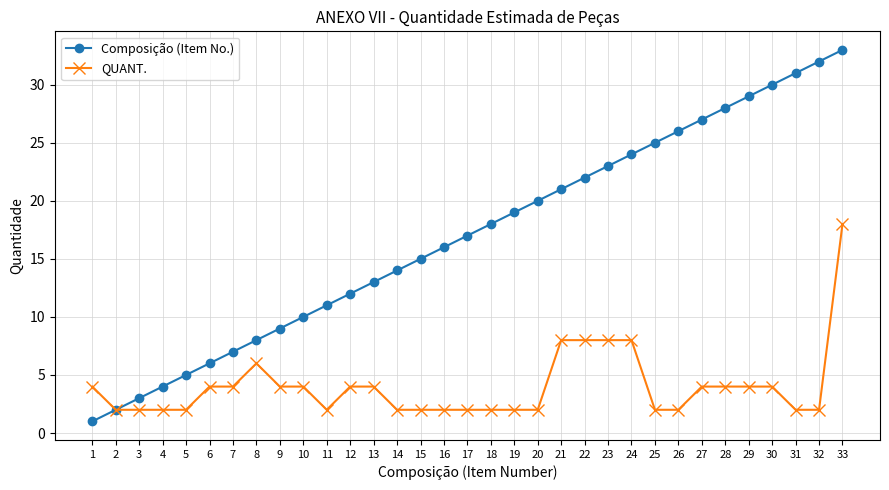

Count the number of data series in this chart.

2